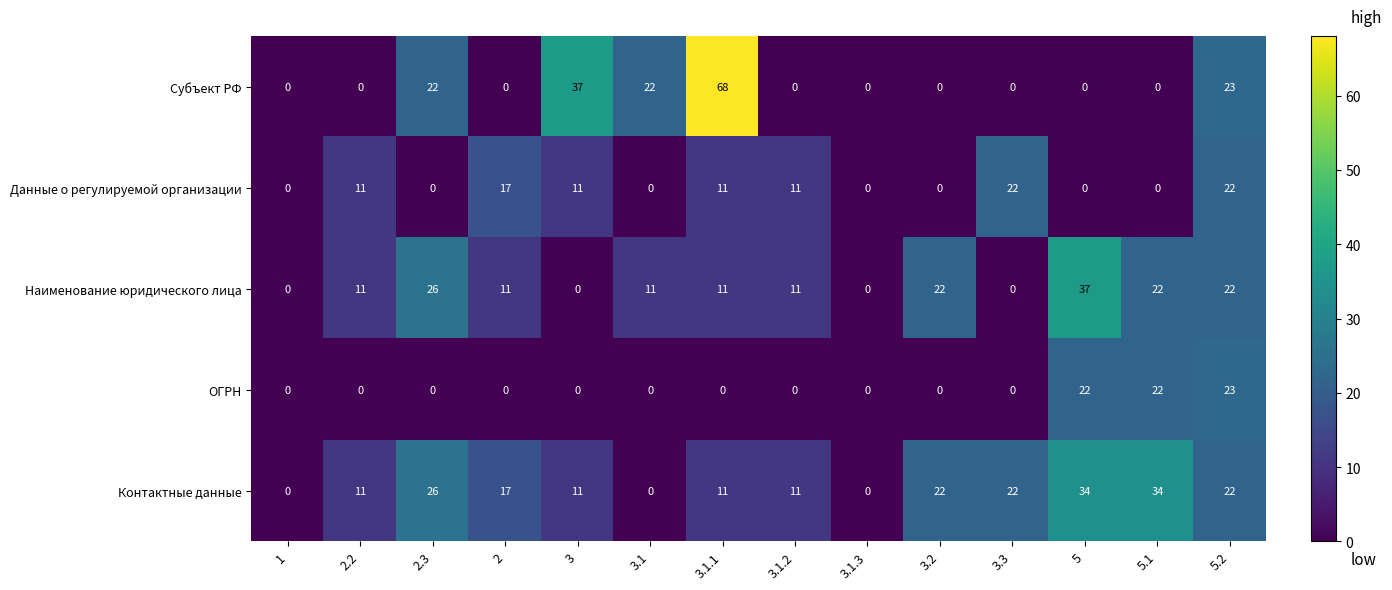

What is the difference between the maximum and minimum values in the ОГРН series?

23